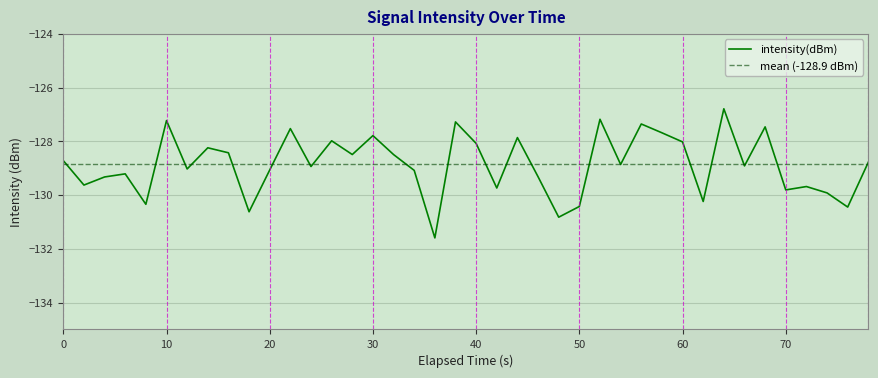

What is the lowest value of the intensity(dBm) series?

-131.6